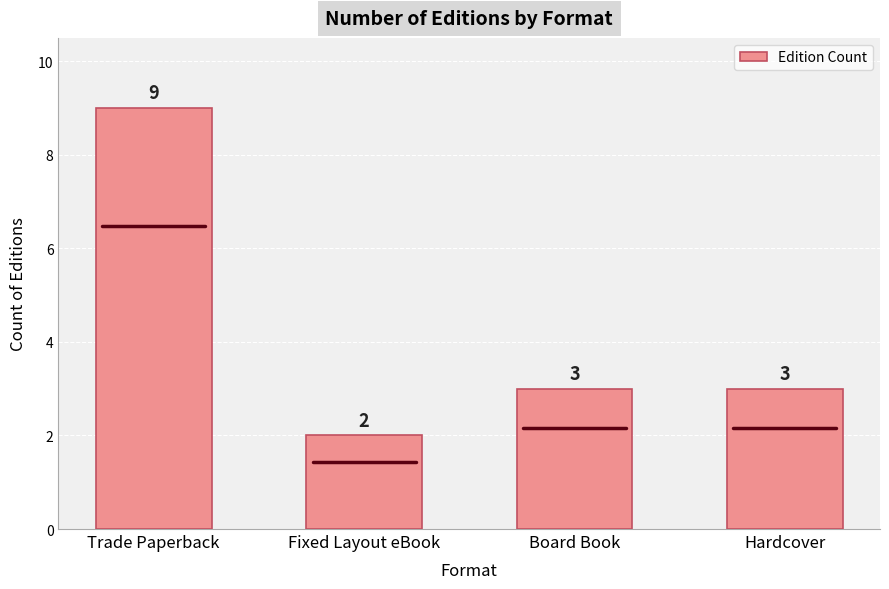

How many data points does each series have?

4